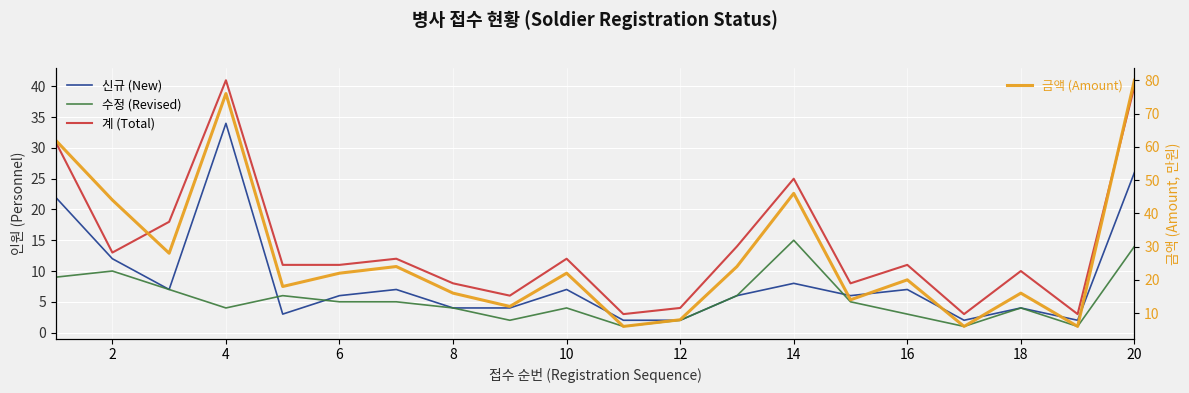

What is the maximum value for 수정 (Revised)?

15